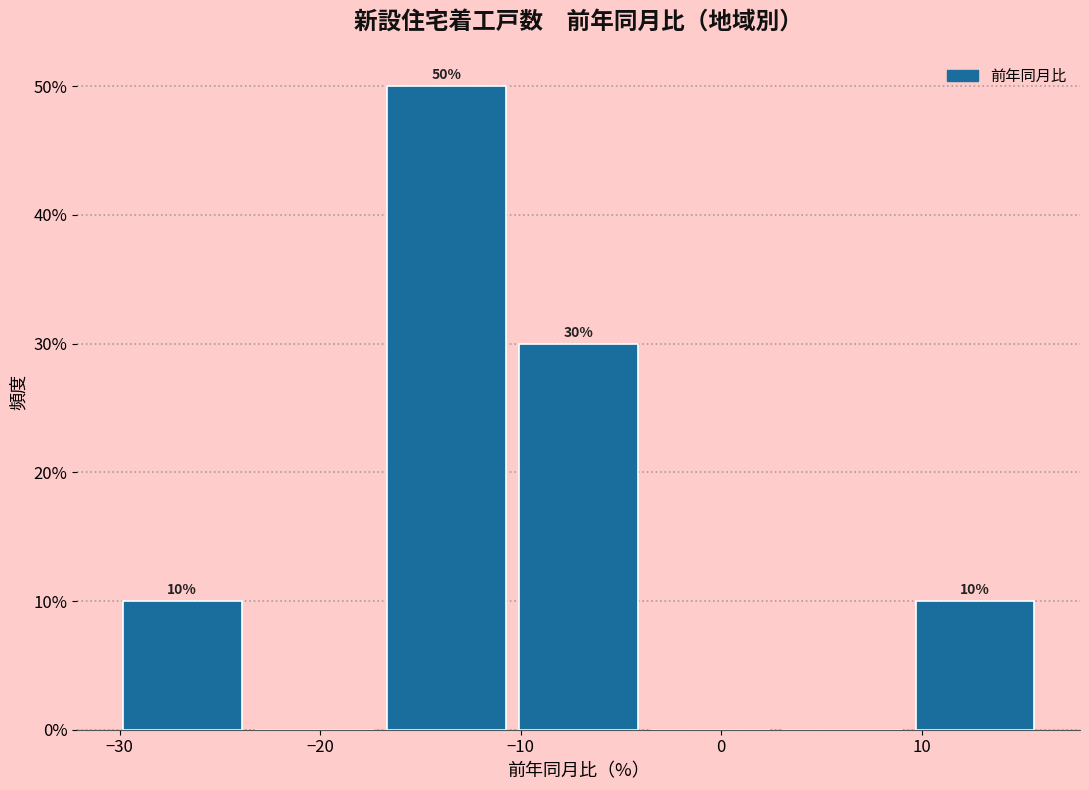

Over which range of the x-axis is the bar tallest?

-17 to -10